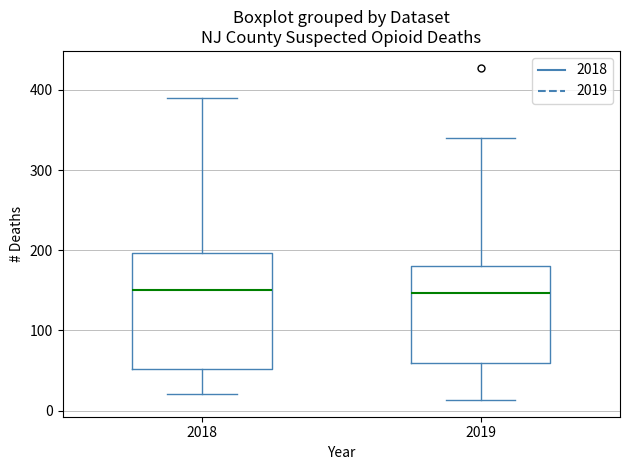

Where does the median line of the box at x = 2018 sit on the y-axis? The values are not printed on the chart, so give them approximately, as read against the axis.

150